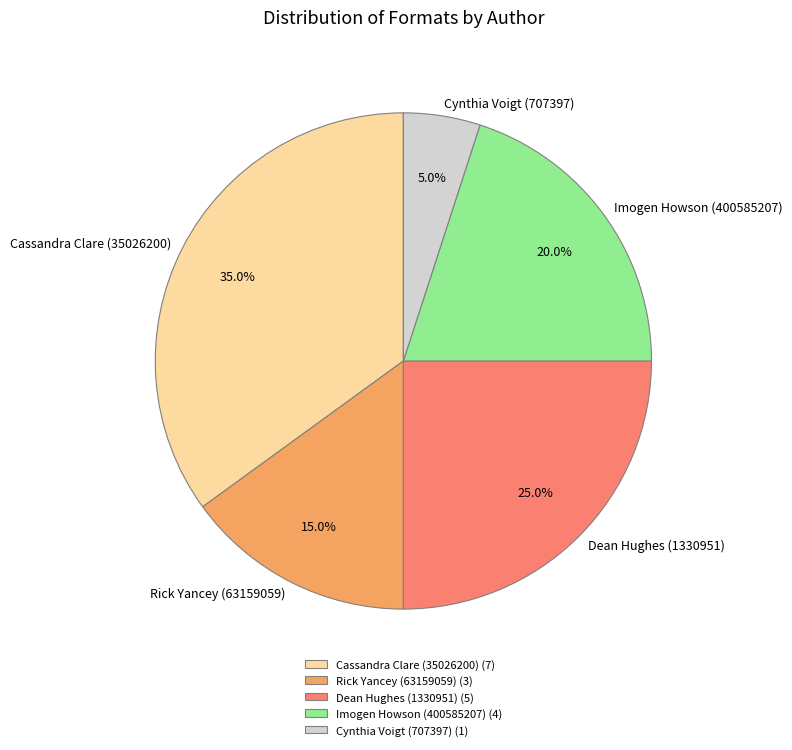

Is Cassandra Clare (35026200) the majority of the pie?

No